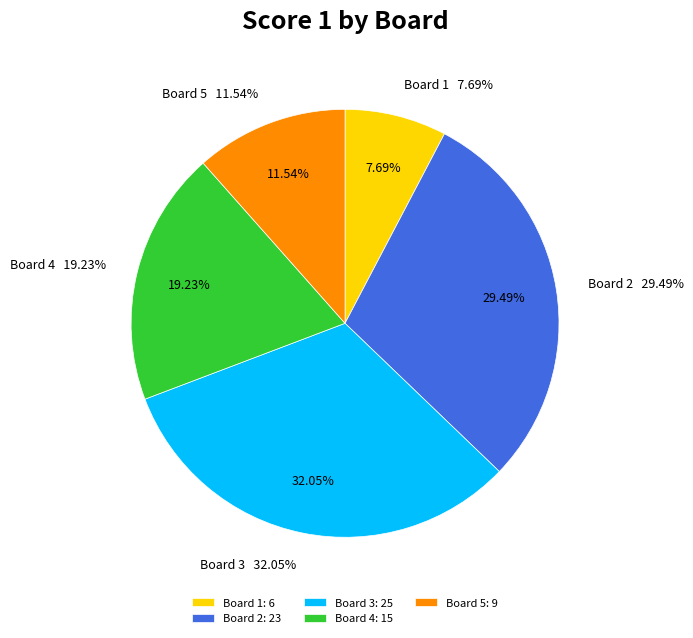

The Board 4 slice represents 19% of the pie. True or false?

True